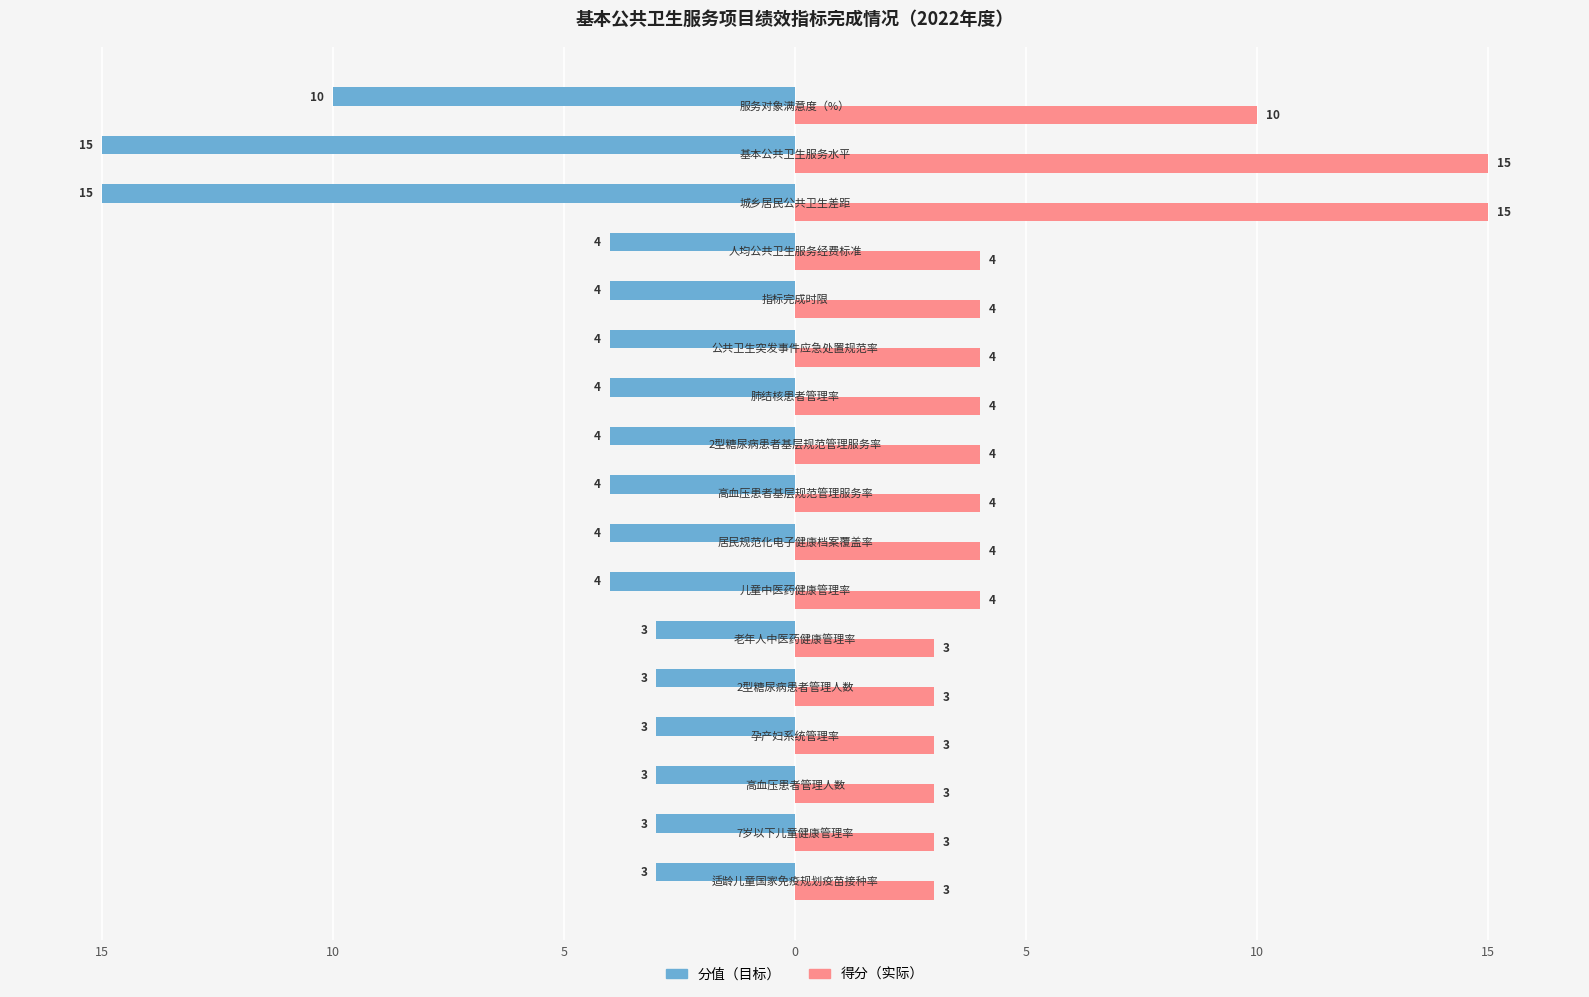

What are all the series names shown in the legend?

分值（目标）, 得分（实际）